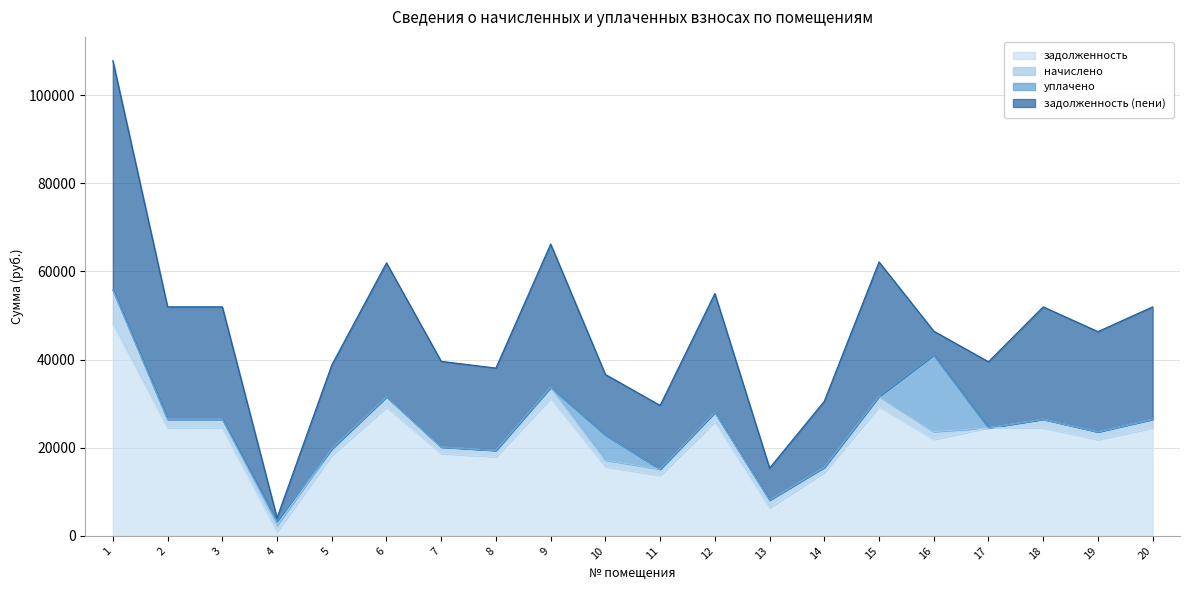

Which series has the largest total across all categories?

задолженность